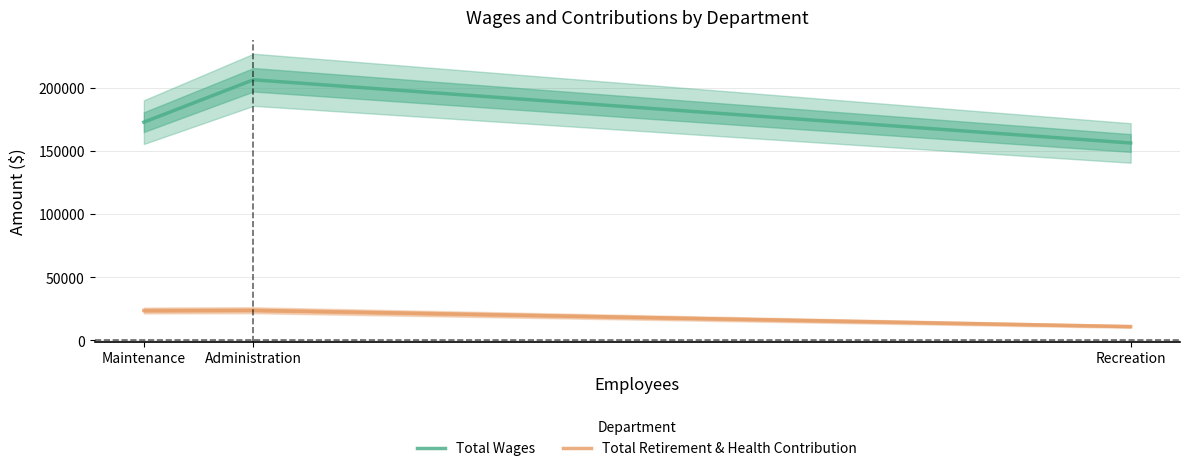

What are all the series names shown in the legend?

Total Wages, Total Retirement & Health Contribution